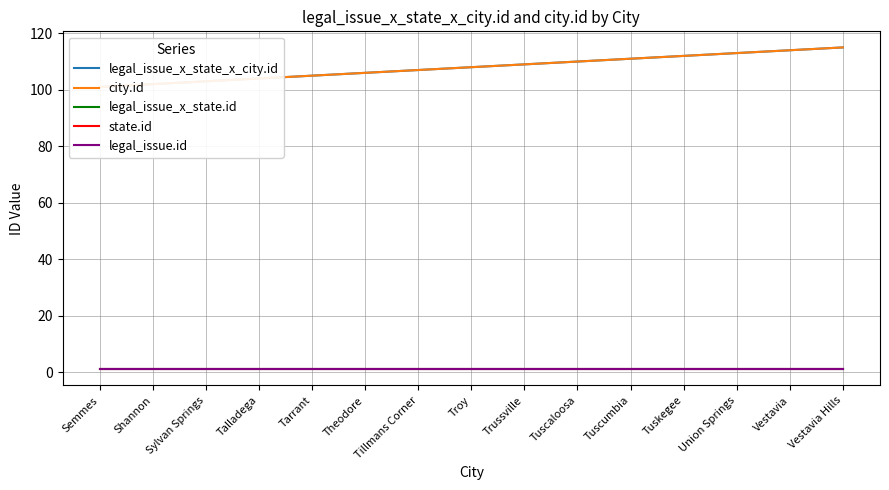

What is the difference between the highest and lowest values at Sylvan Springs?

102